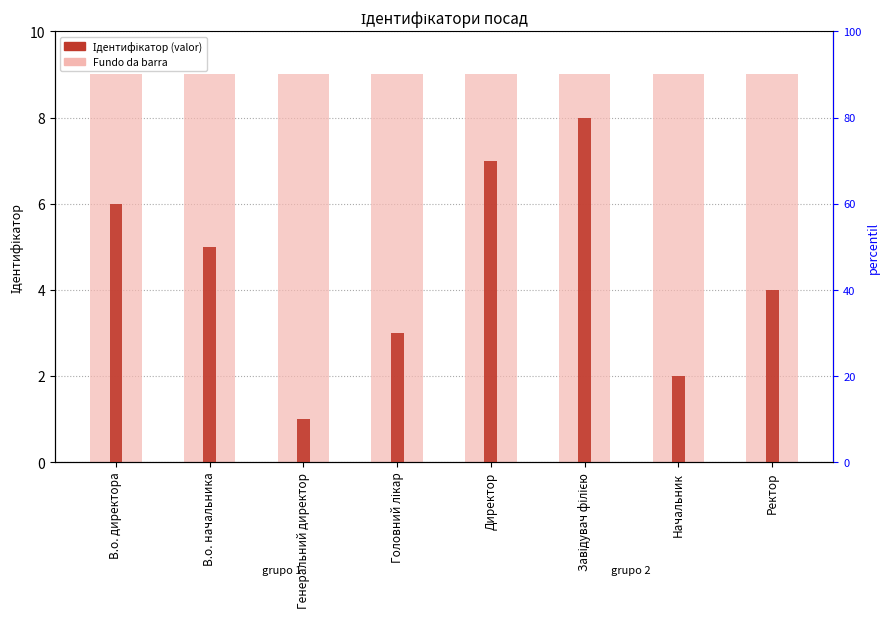

At which category is the sum across all series the highest?

Завідувач філією